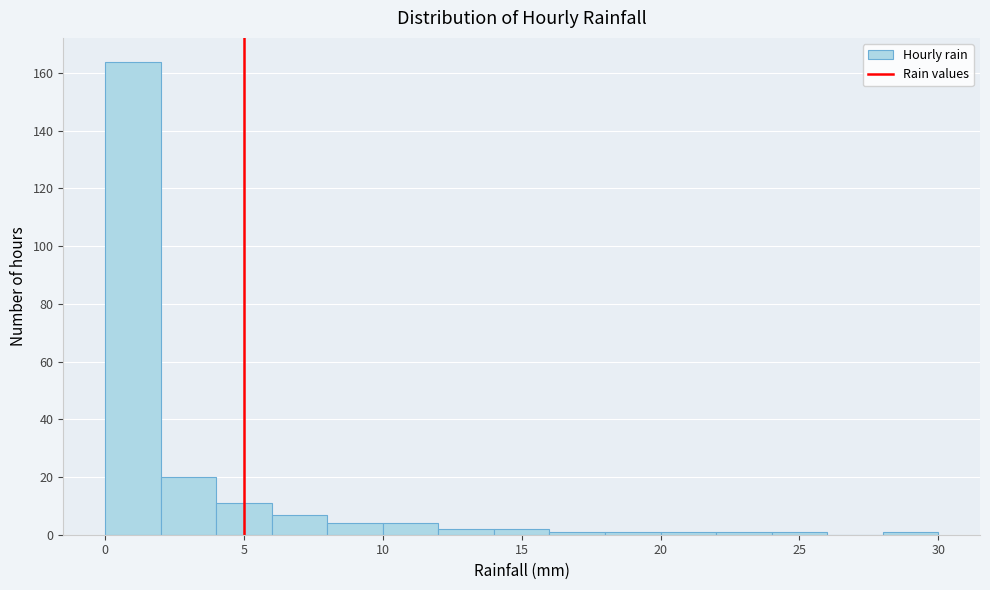

Reading left to right, list every bar in this chart as the range it spans on the x-axis followed by its height. The values are not printed on the chart, so give them approximately, as read against the axis.

0 to 2: 164
2 to 4: 20
4 to 6: 12
6 to 8: 8
8 to 10: 4
10 to 12: 4
12 to 14: 2
14 to 16: 2
16 to 18: under 2
18 to 20: under 2
20 to 22: under 2
22 to 24: under 2
24 to 26: under 2
26 to 28: 0
28 to 30: under 2